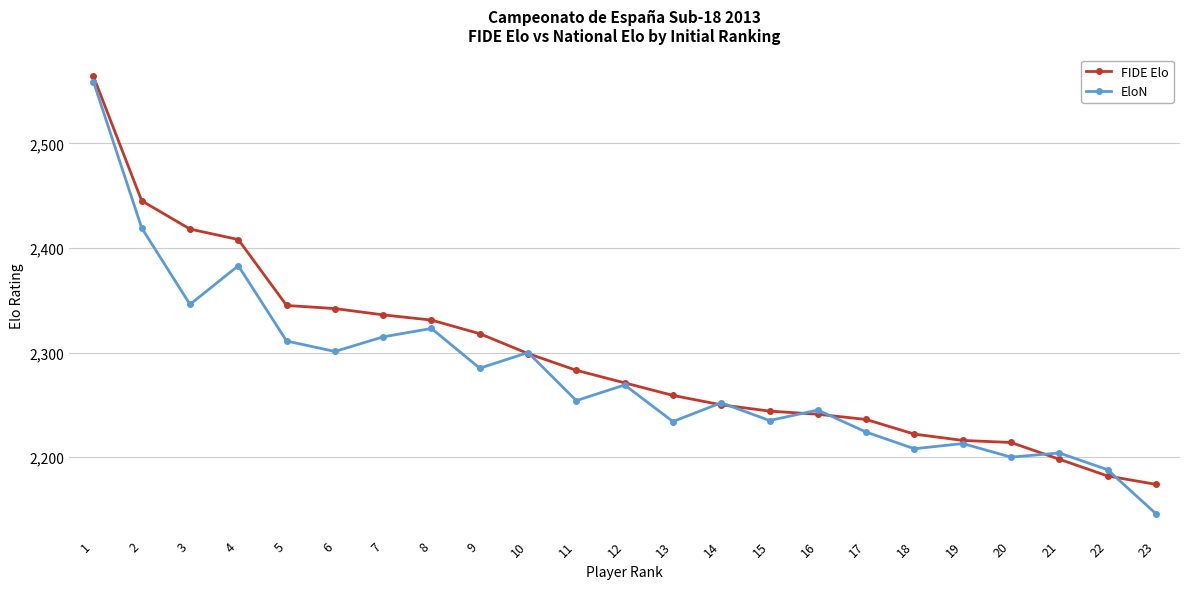

Which series changed the most between 7 and 23?

EloN